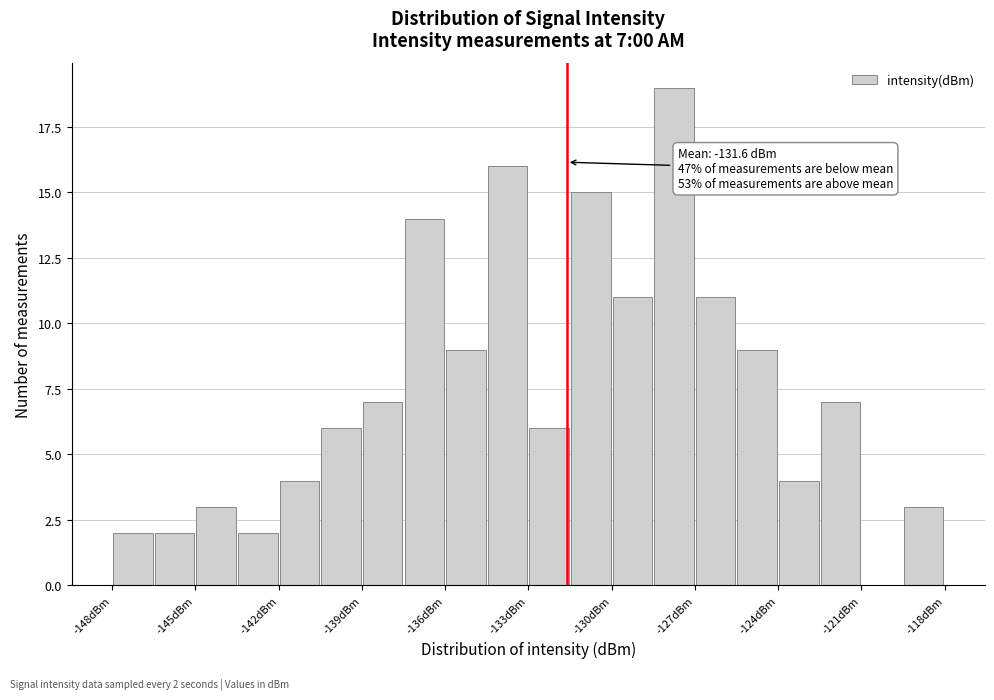

Read against the x-axis, roughly where is the centre of the tallest bar?

-127.5